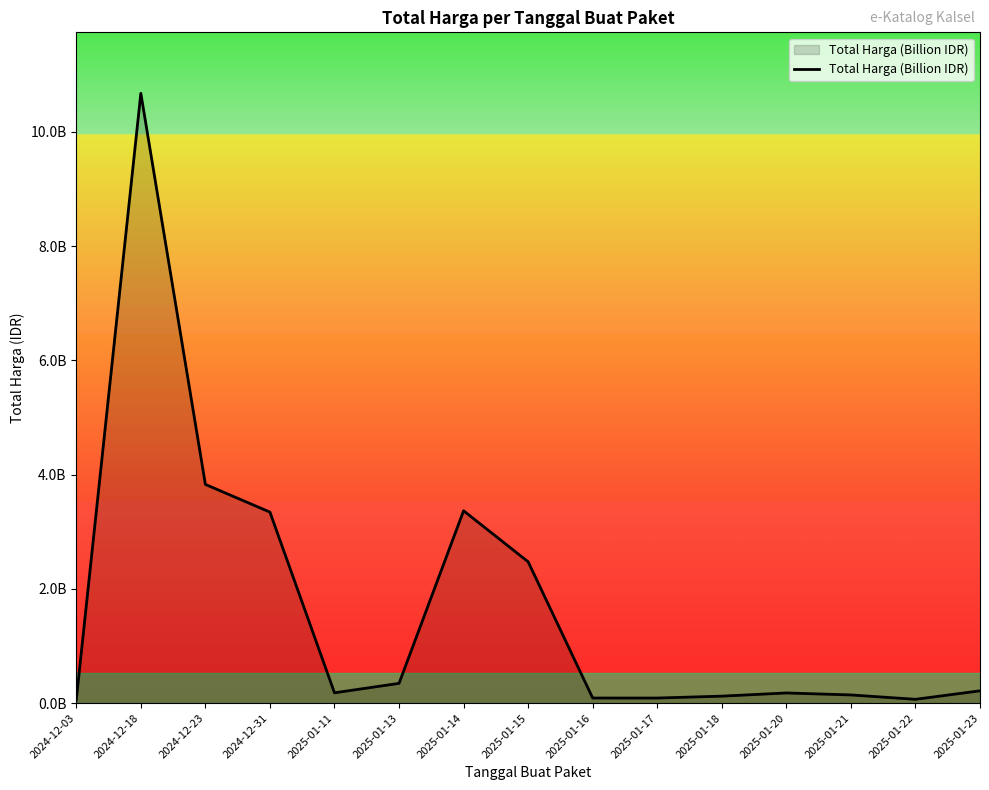

Does the chart have visible grid lines?

No